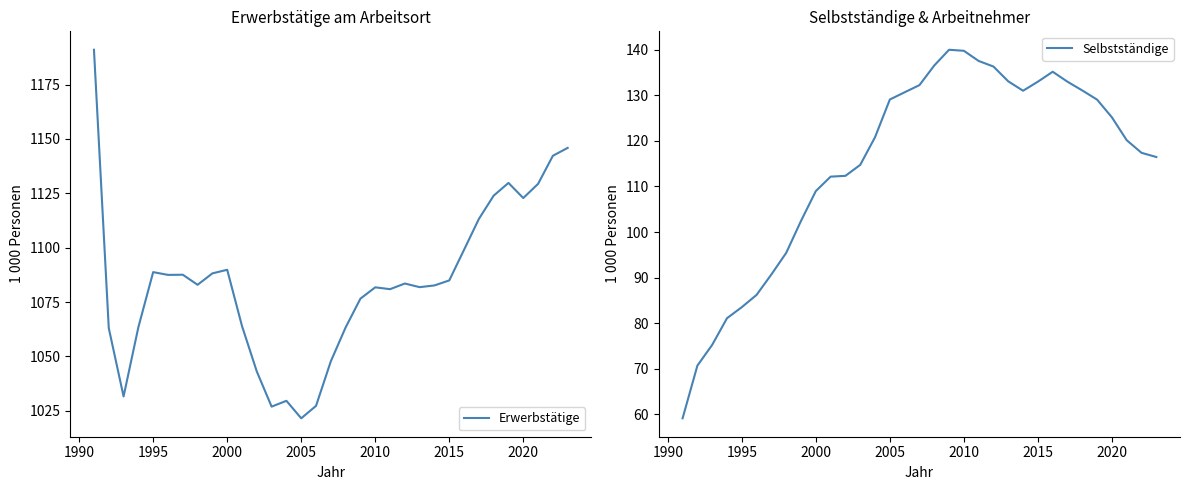

What is the value of the Selbstständige point at the 30th from the left?

125.2